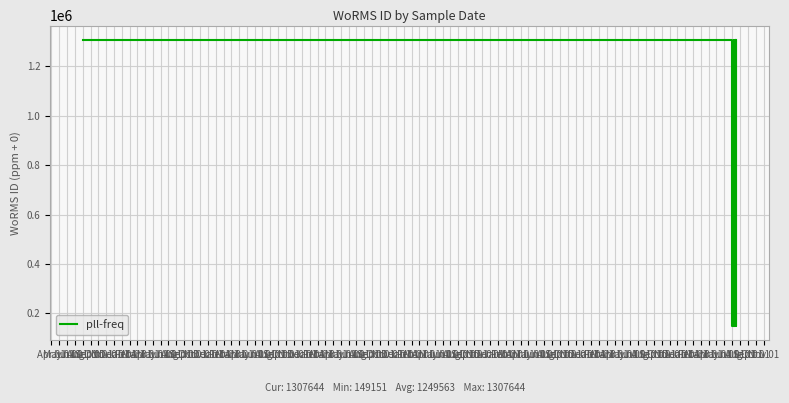

How many interior local peaks (higher than both neighbors) does the data have?

1